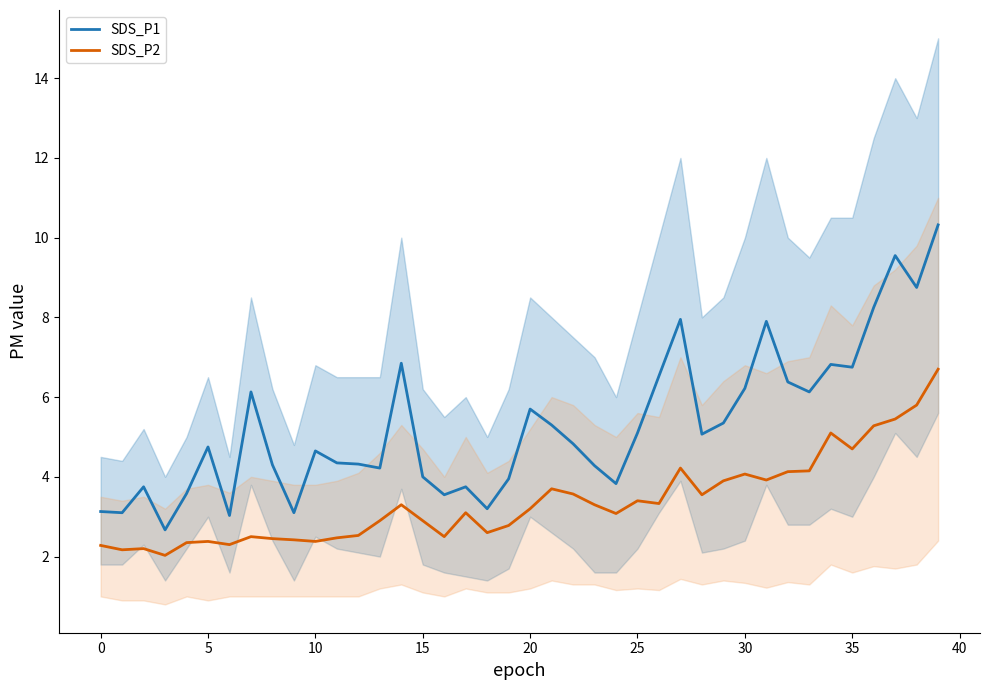

What is the minimum value for SDS_P1?

2.7